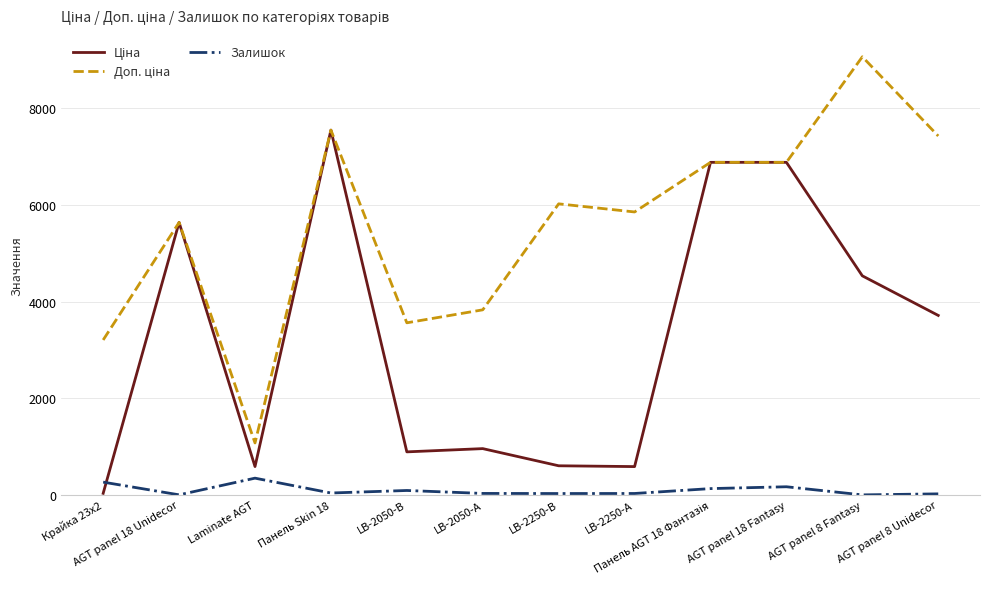

Which category has the highest value across all series?

AGT panel 8 Fantasy